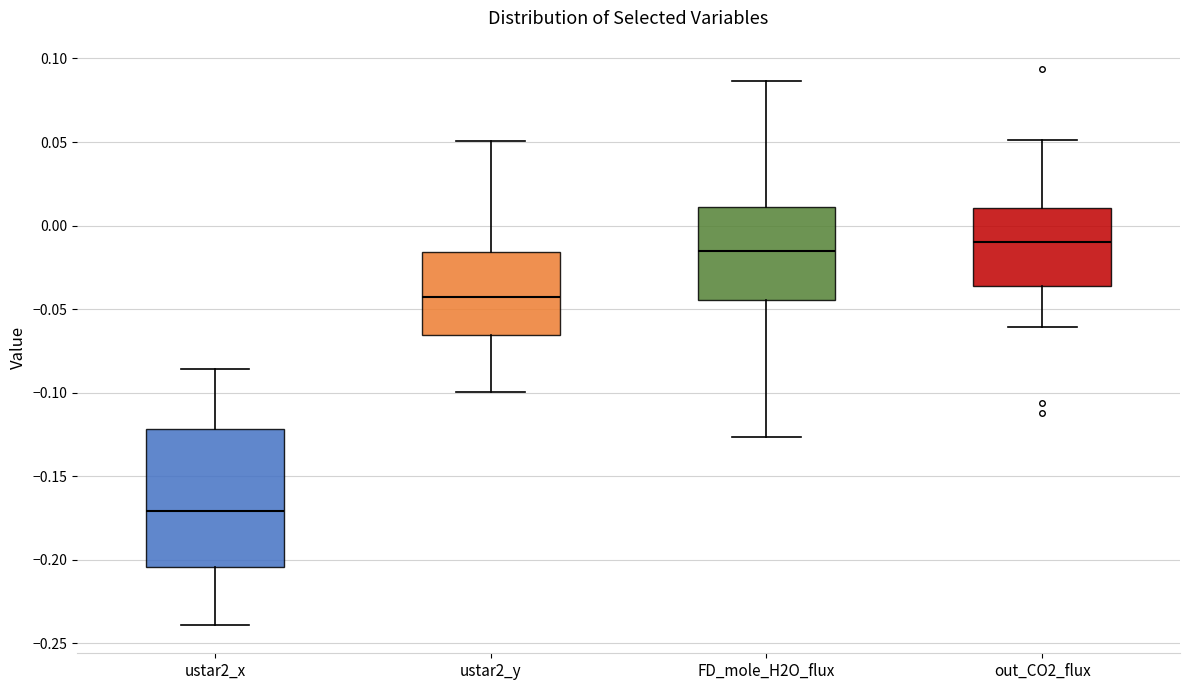

Where does the upper whisker of the box for ustar2_y end on the y-axis? The values are not printed on the chart, so give them approximately, as read against the axis.

0.050